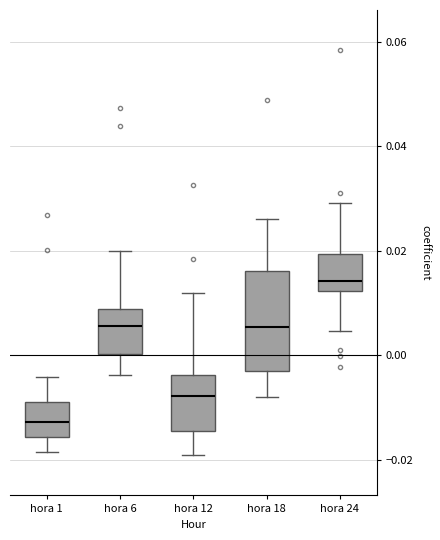

Reading left to right, read every box against the y-axis: the position of its median line, the range the box covers, and the ends of its whiskers. The values are not printed on the chart, so give them approximately, as read against the axis.

hora 1: median -0.012, box -0.016 to -0.008, whiskers -0.018 to -0.004
hora 6: median 0.006, box 0.000 to 0.008, whiskers -0.004 to 0.020
hora 12: median -0.008, box -0.014 to -0.004, whiskers -0.020 to 0.012
hora 18: median 0.006, box -0.004 to 0.016, whiskers -0.008 to 0.026
hora 24: median 0.014, box 0.012 to 0.020, whiskers 0.004 to 0.030